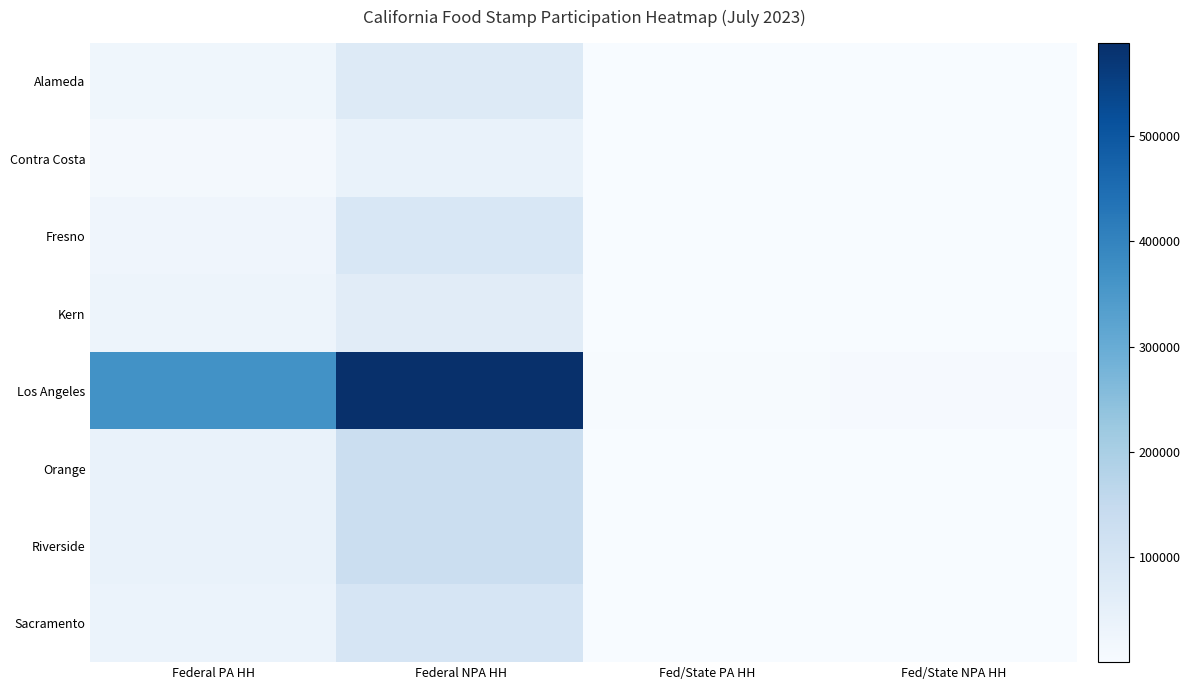

Reading right to left, extract all data points from this chart.

Alameda: Fed/State NPA HH=1262	Fed/State PA HH=219	Federal NPA HH=76444	Federal PA HH=21703
Contra Costa: Fed/State NPA HH=426	Fed/State PA HH=156	Federal NPA HH=40898	Federal PA HH=13832
Fresno: Fed/State NPA HH=567	Fed/State PA HH=168	Federal NPA HH=90108	Federal PA HH=24713
Kern: Fed/State NPA HH=301	Fed/State PA HH=68	Federal NPA HH=65122	Federal PA HH=28207
Los Angeles: Fed/State NPA HH=5100	Fed/State PA HH=3335	Federal NPA HH=588832	Federal PA HH=366240
Orange: Fed/State NPA HH=1448	Fed/State PA HH=274	Federal NPA HH=131288	Federal PA HH=40282
Riverside: Fed/State NPA HH=609	Fed/State PA HH=133	Federal NPA HH=130173	Federal PA HH=39862
Sacramento: Fed/State NPA HH=769	Fed/State PA HH=702	Federal NPA HH=97390	Federal PA HH=36389